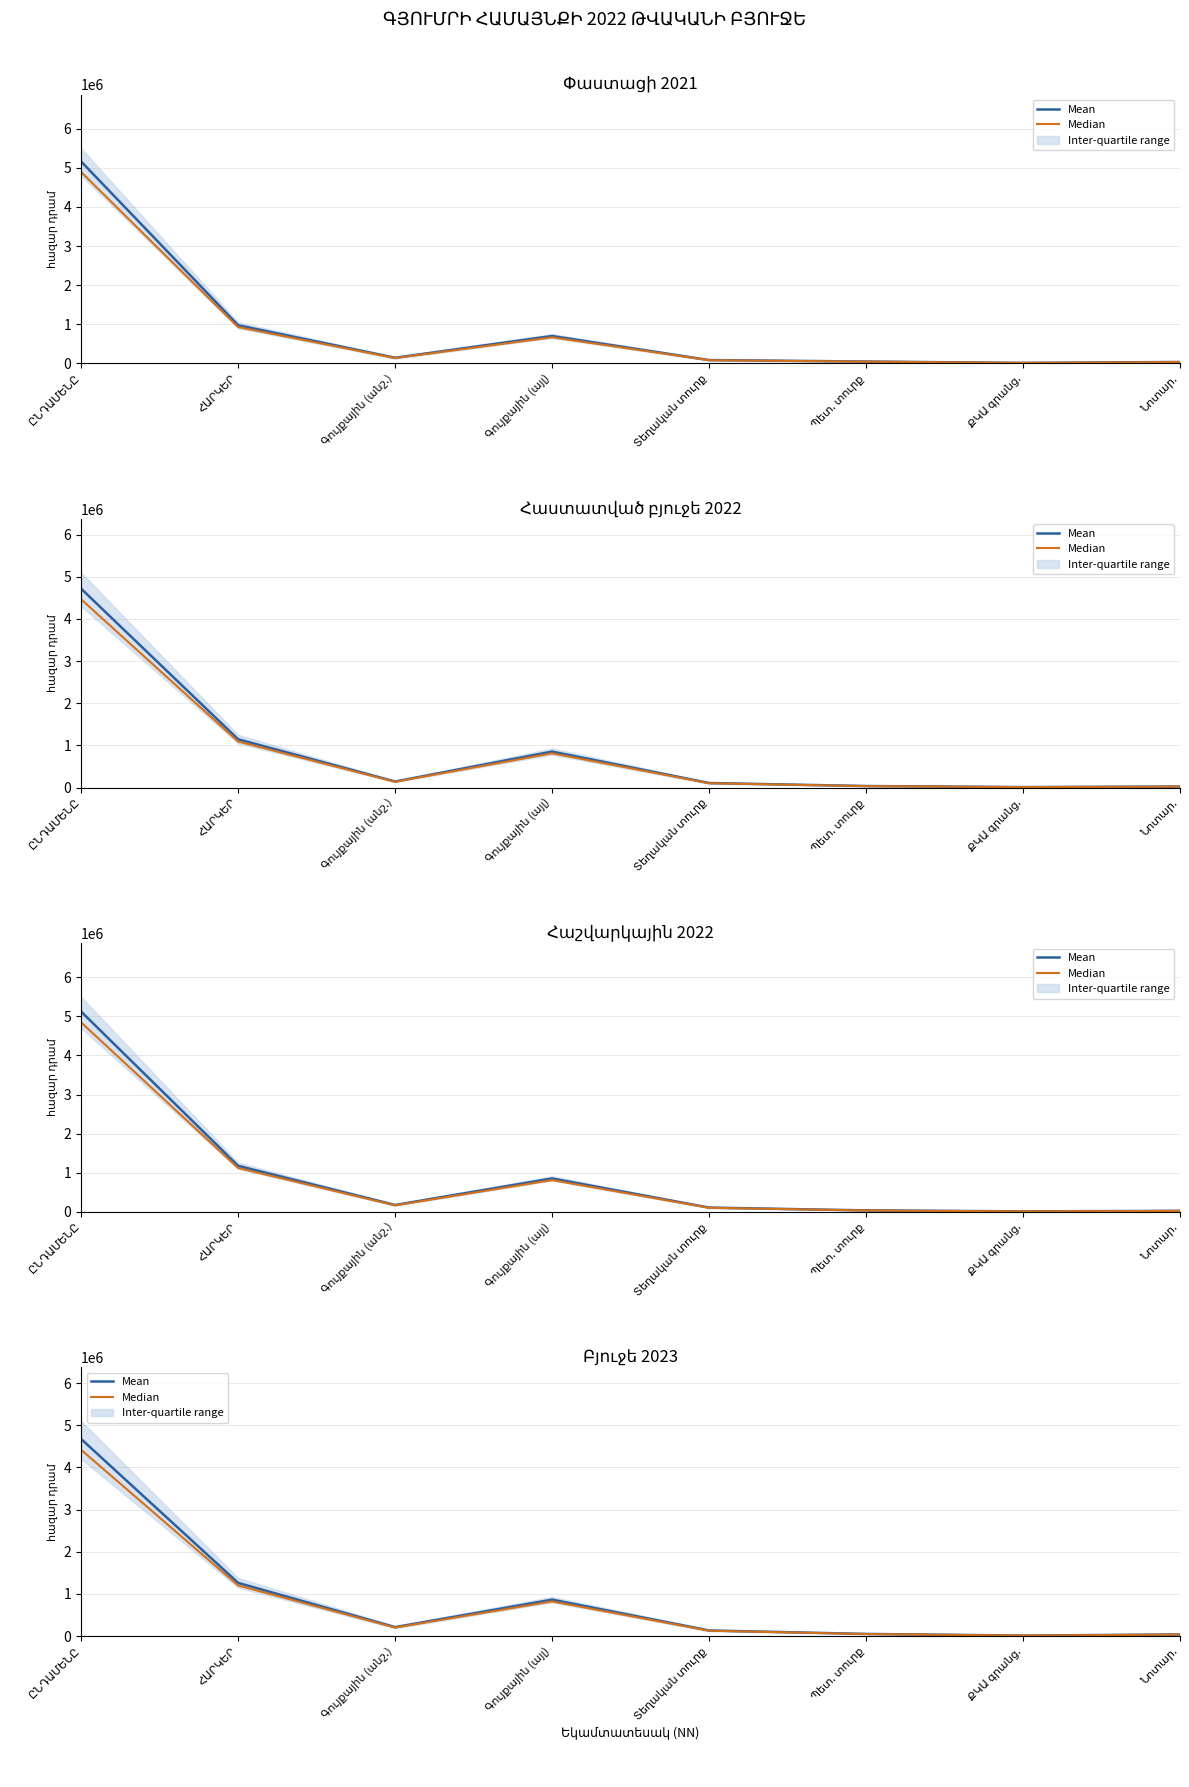

What is the difference between the maximum and second lowest values in the Median series?

4380450.0